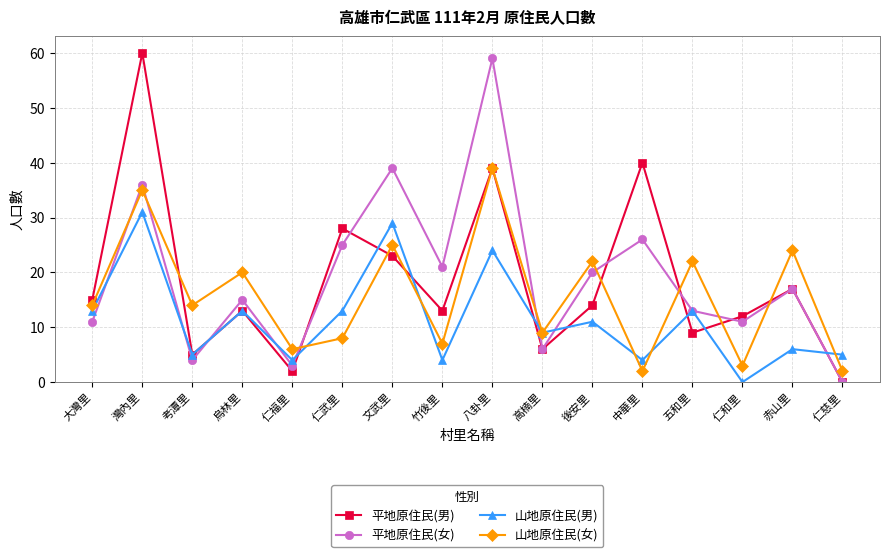

Reading right to left, what are all the values shown in this chart?

平地原住民(男): 仁慈里=0	赤山里=17	仁和里=12	五和里=9	中華里=40	後安里=14	高楠里=6	八卦里=39	竹後里=13	文武里=23	仁武里=28	仁福里=2	烏林里=13	考潭里=5	灣內里=60	大灣里=15
平地原住民(女): 仁慈里=0	赤山里=17	仁和里=11	五和里=13	中華里=26	後安里=20	高楠里=6	八卦里=59	竹後里=21	文武里=39	仁武里=25	仁福里=3	烏林里=15	考潭里=4	灣內里=36	大灣里=11
山地原住民(男): 仁慈里=5	赤山里=6	仁和里=0	五和里=13	中華里=4	後安里=11	高楠里=9	八卦里=24	竹後里=4	文武里=29	仁武里=13	仁福里=4	烏林里=13	考潭里=5	灣內里=31	大灣里=13
山地原住民(女): 仁慈里=2	赤山里=24	仁和里=3	五和里=22	中華里=2	後安里=22	高楠里=9	八卦里=39	竹後里=7	文武里=25	仁武里=8	仁福里=6	烏林里=20	考潭里=14	灣內里=35	大灣里=14